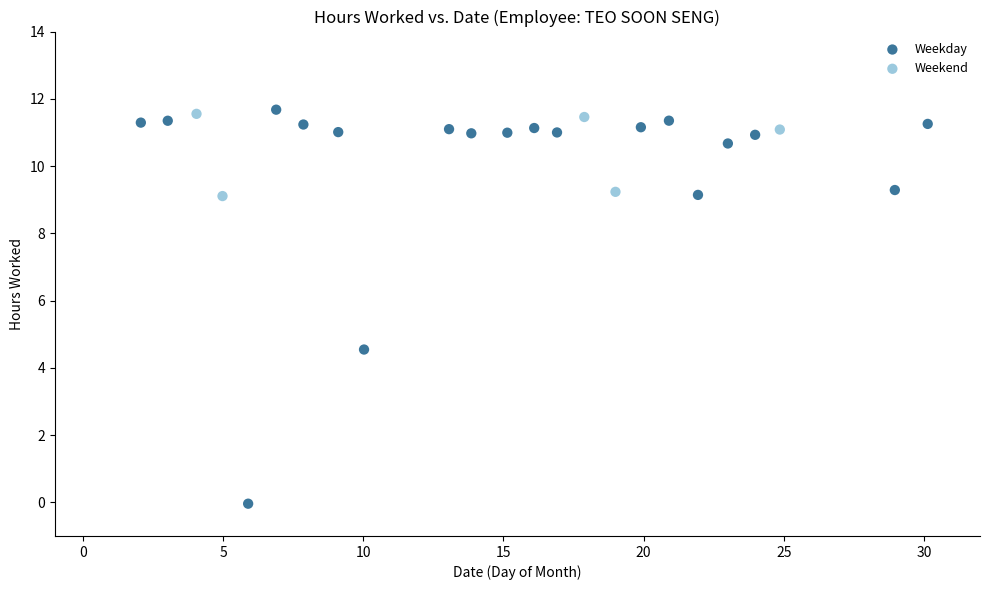

Which series has the largest Y range (max minus min)?

Weekday